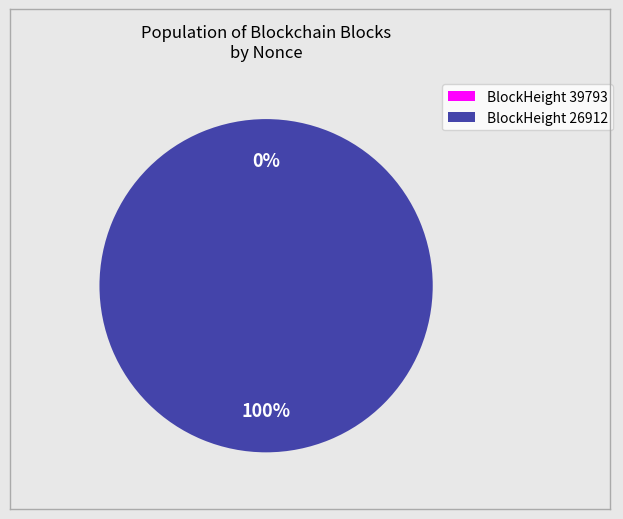

Does 39793 represent more than half of the total?

No